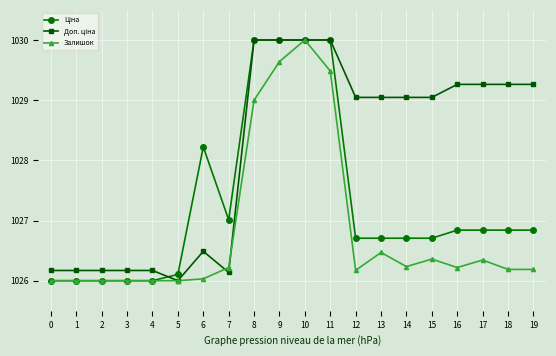

The Залишок series shows 1026.4 at 15. True or false?

True